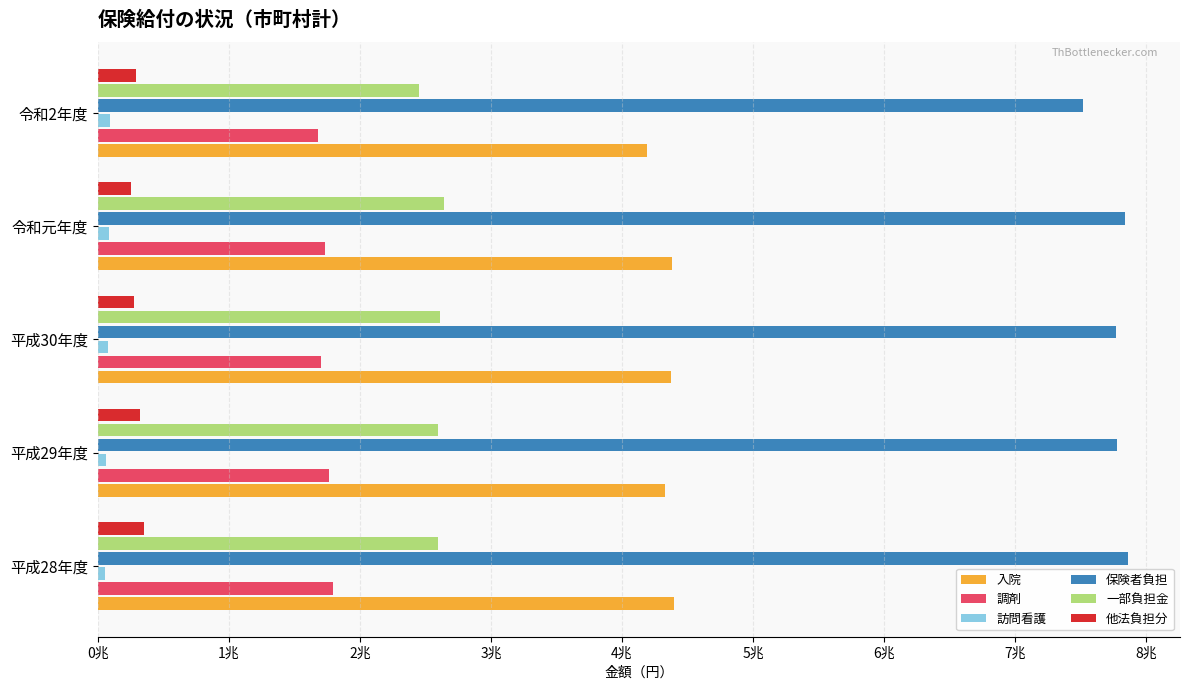

What are all the series names shown in the legend?

入院, 調剤, 訪問看護, 保険者負担, 一部負担金, 他法負担分